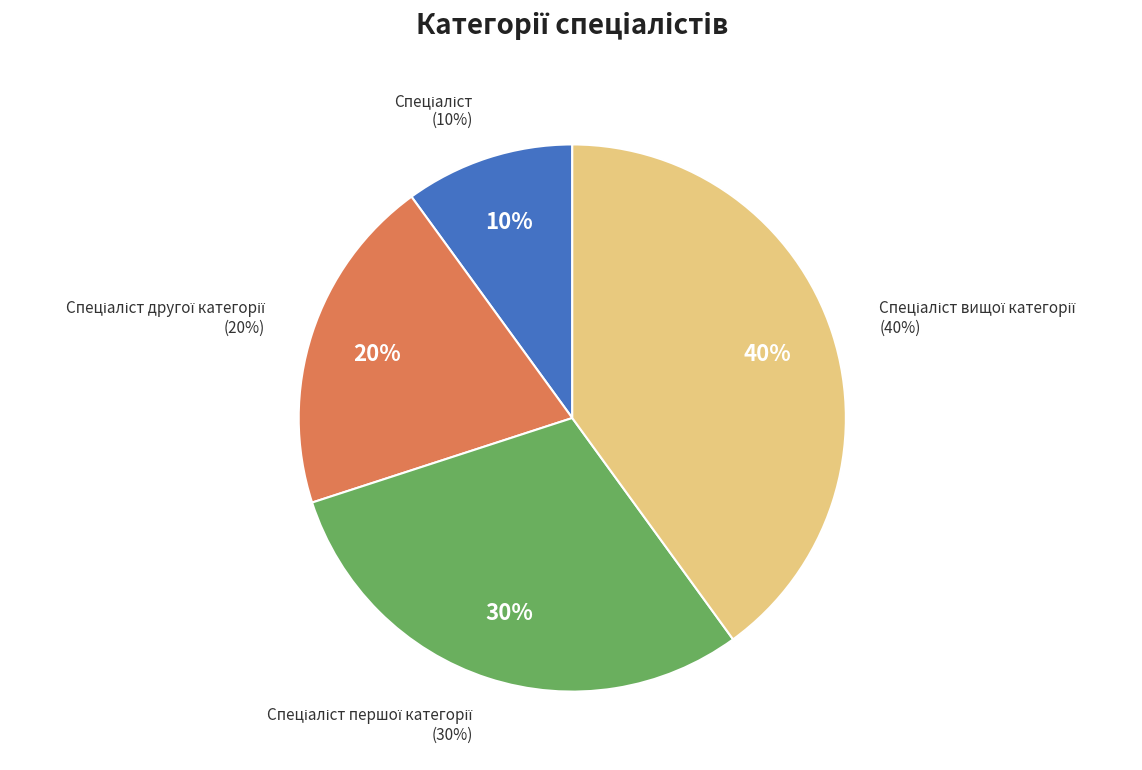

Which category has the smallest portion of the pie?

Спеціаліст